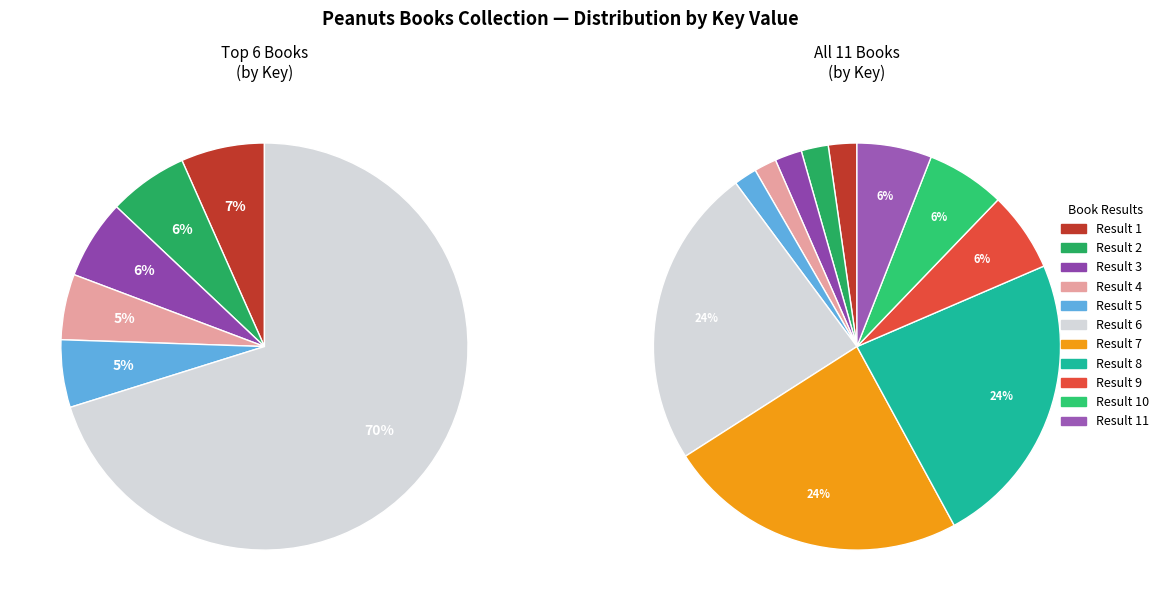

Is the sum of 8 and 3 greater than half?

No